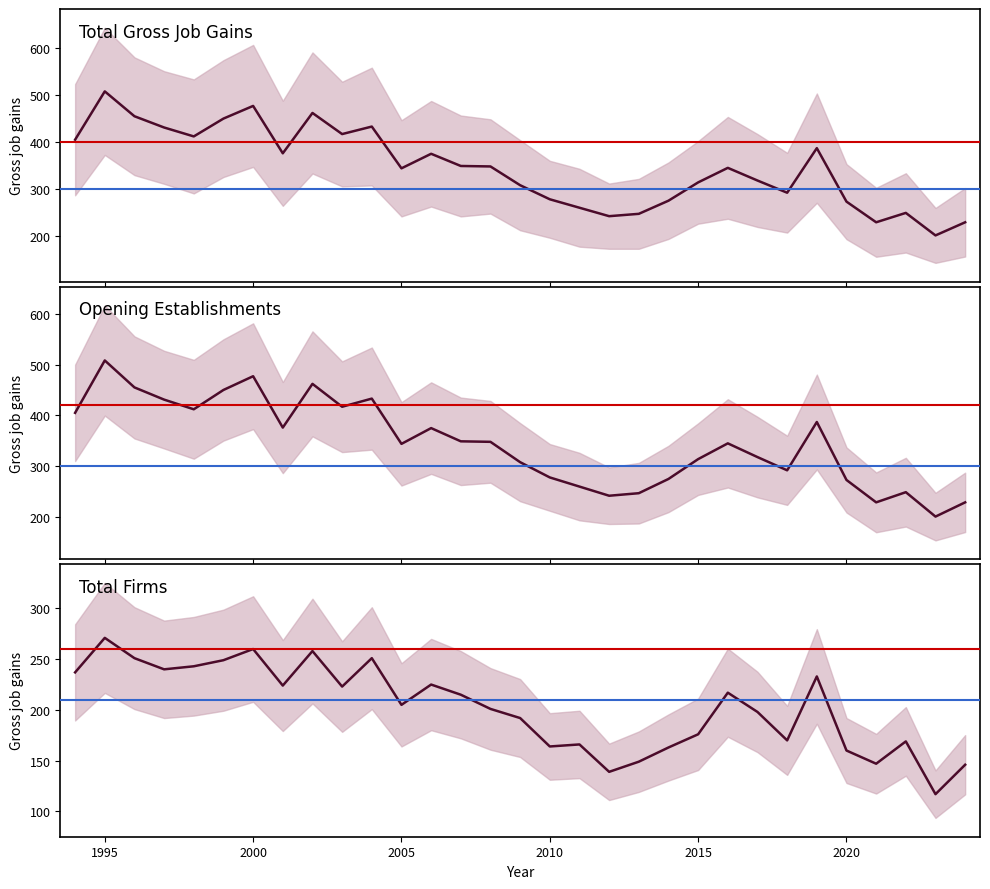

Does the chart have visible grid lines?

No